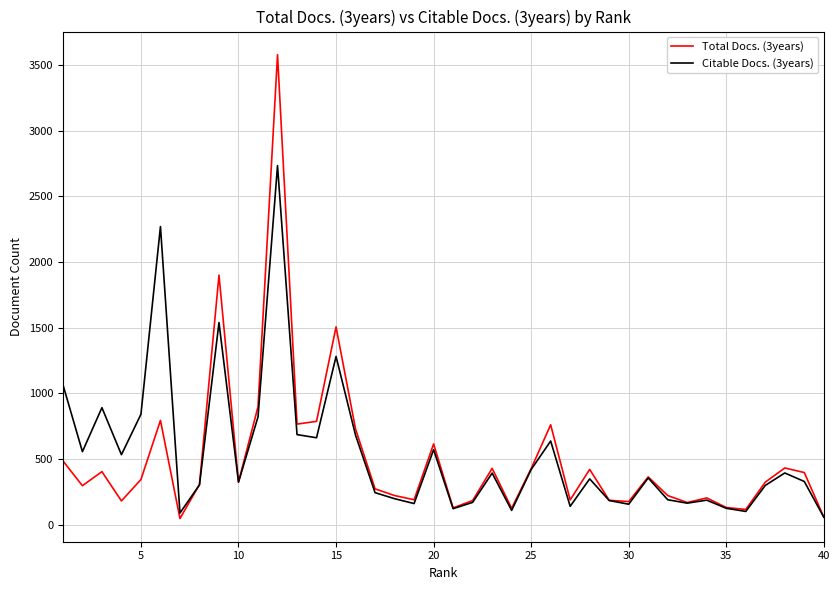

What are all the series names shown in the legend?

Total Docs. (3years), Citable Docs. (3years)